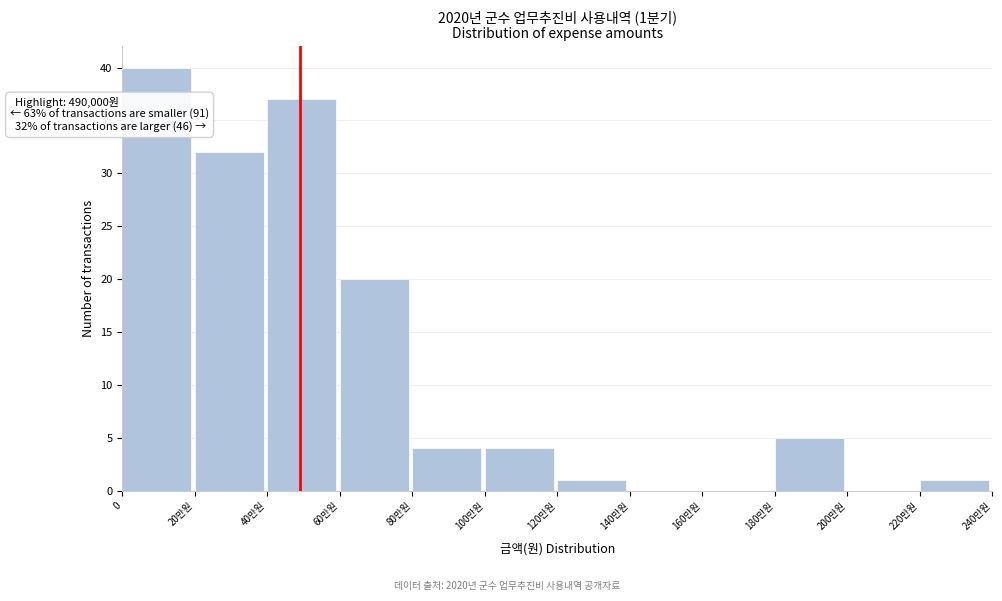

Reading left to right, extract all data points from this chart.

0=40	20만원=32	40만원=37	60만원=20	80만원=4	100만원=4	120만원=1	140만원=0	160만원=0	180만원=5	200만원=0	220만원=1